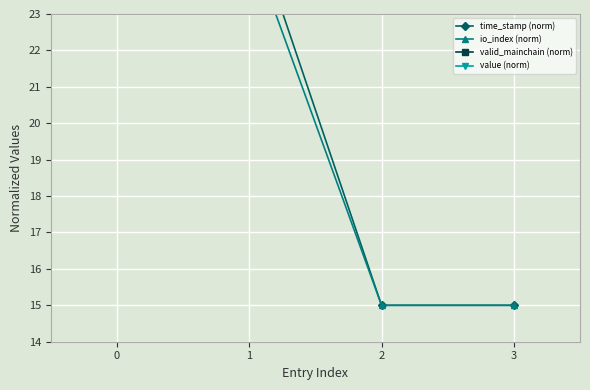

What is the difference between the maximum and minimum values in the io_index (norm) series?

10.0